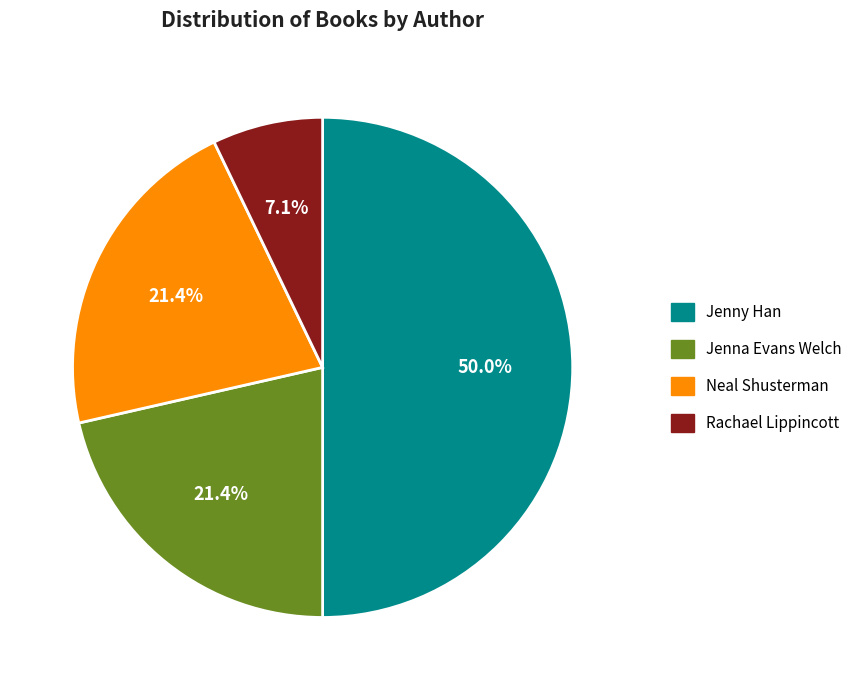

What is the smallest slice in the pie chart?

Rachael Lippincott